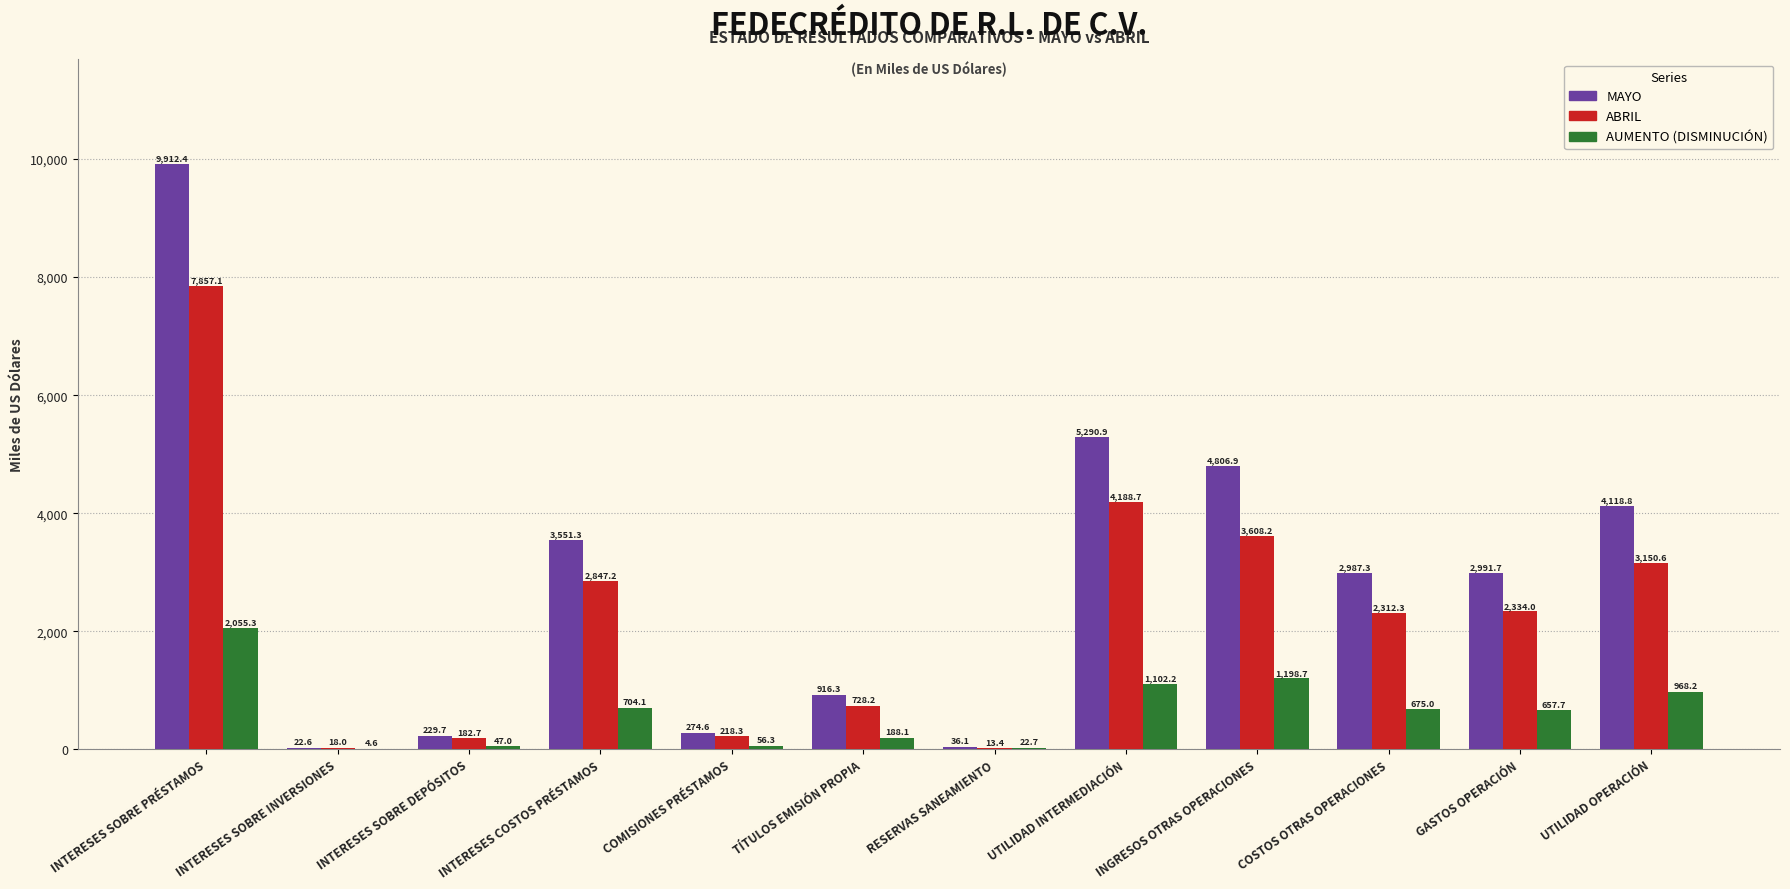

Reading left to right, extract all data points from this chart.

MAYO: 9912.4	22.6	229.7	3551.3	274.6	916.3	36.1	5290.9	4806.9	2987.3	2991.7	4118.8
ABRIL: 7857.1	18.0	182.7	2847.2	218.3	728.2	13.4	4188.7	3608.2	2312.3	2334.0	3150.6
AUMENTO: 2055.3	4.6	47.0	704.1	56.3	188.1	22.7	1102.2	1198.7	675.0	657.7	968.2